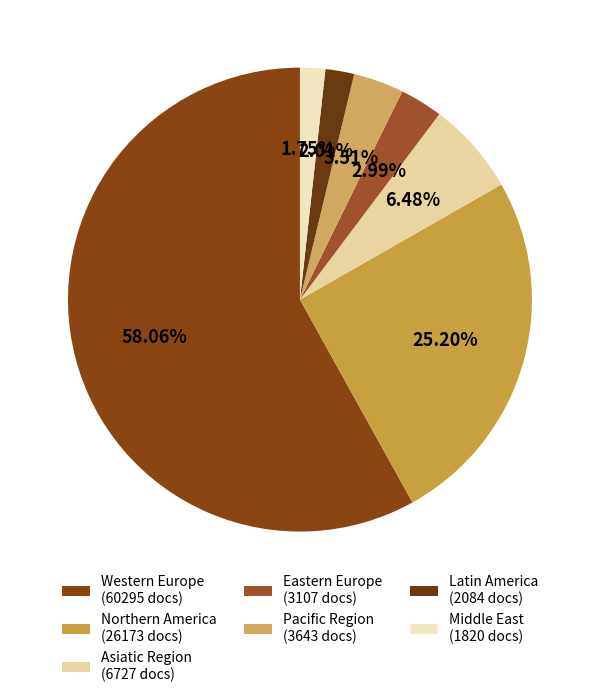

How many segments does this pie chart have?

7